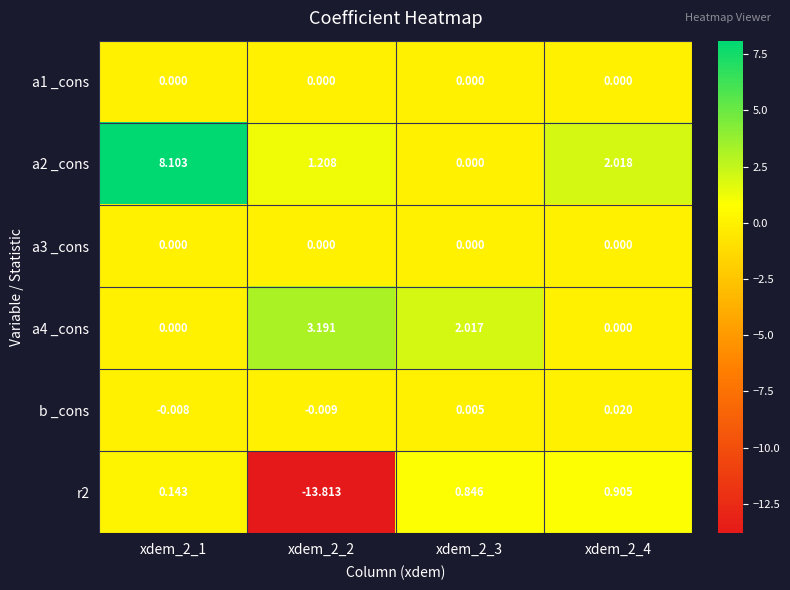

What is the smallest value displayed?

-13.8